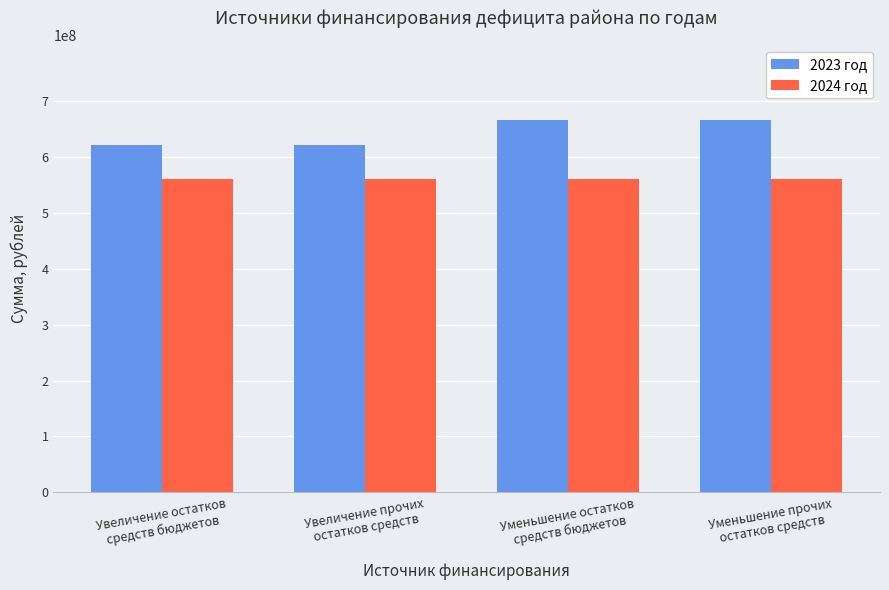

The value of 2024 год at Уменьшение прочих
остатков средств is 561024134.2. True or false?

True